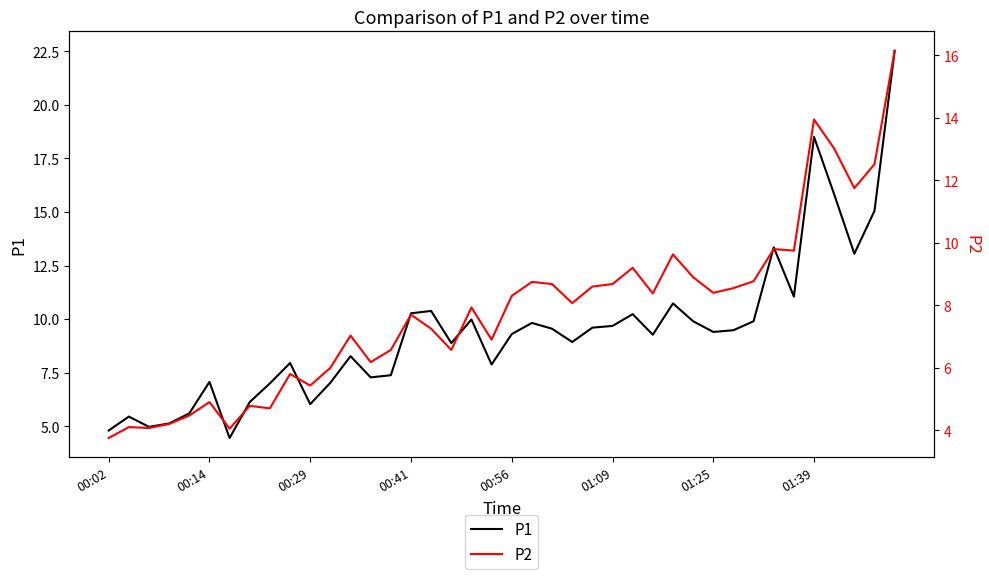

The value of P1 at 27 is 9.3. True or false?

True